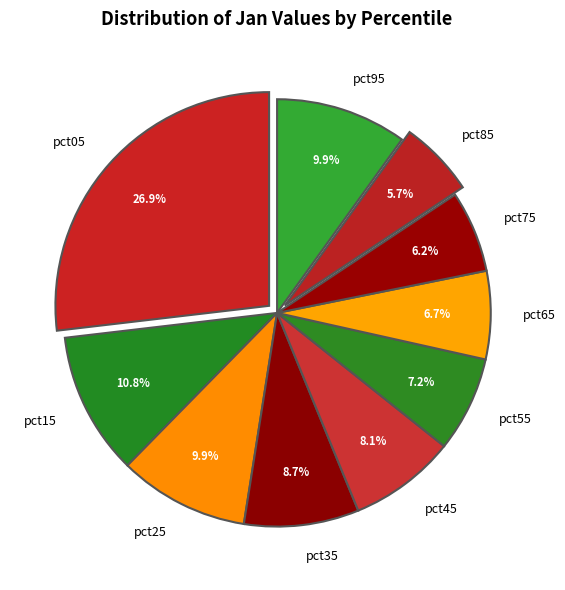

The pct65 slice represents 1% of the pie. True or false?

False